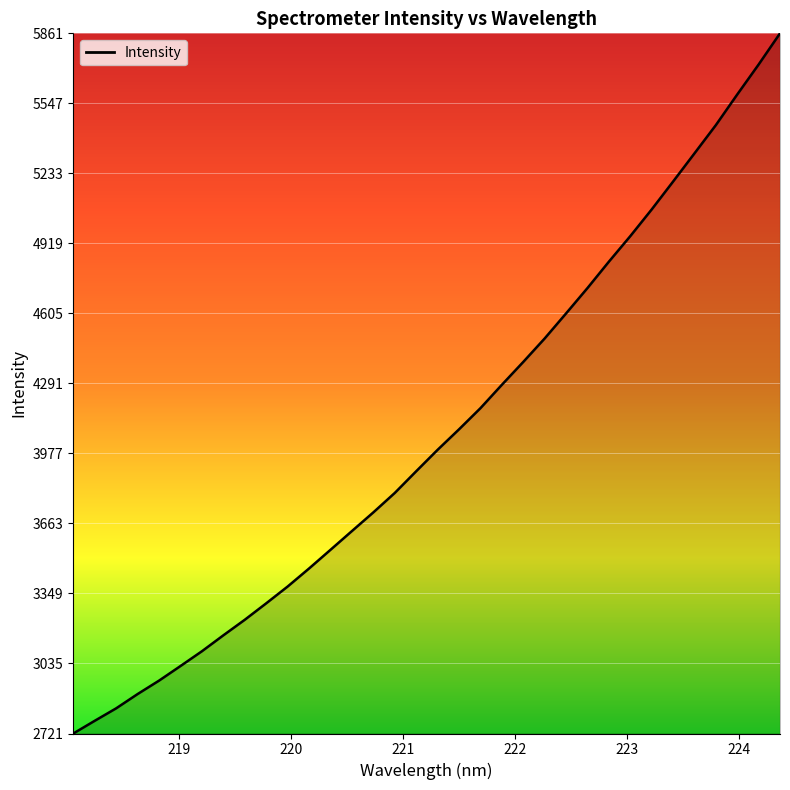

What is the difference between the maximum and minimum values?

3140.2